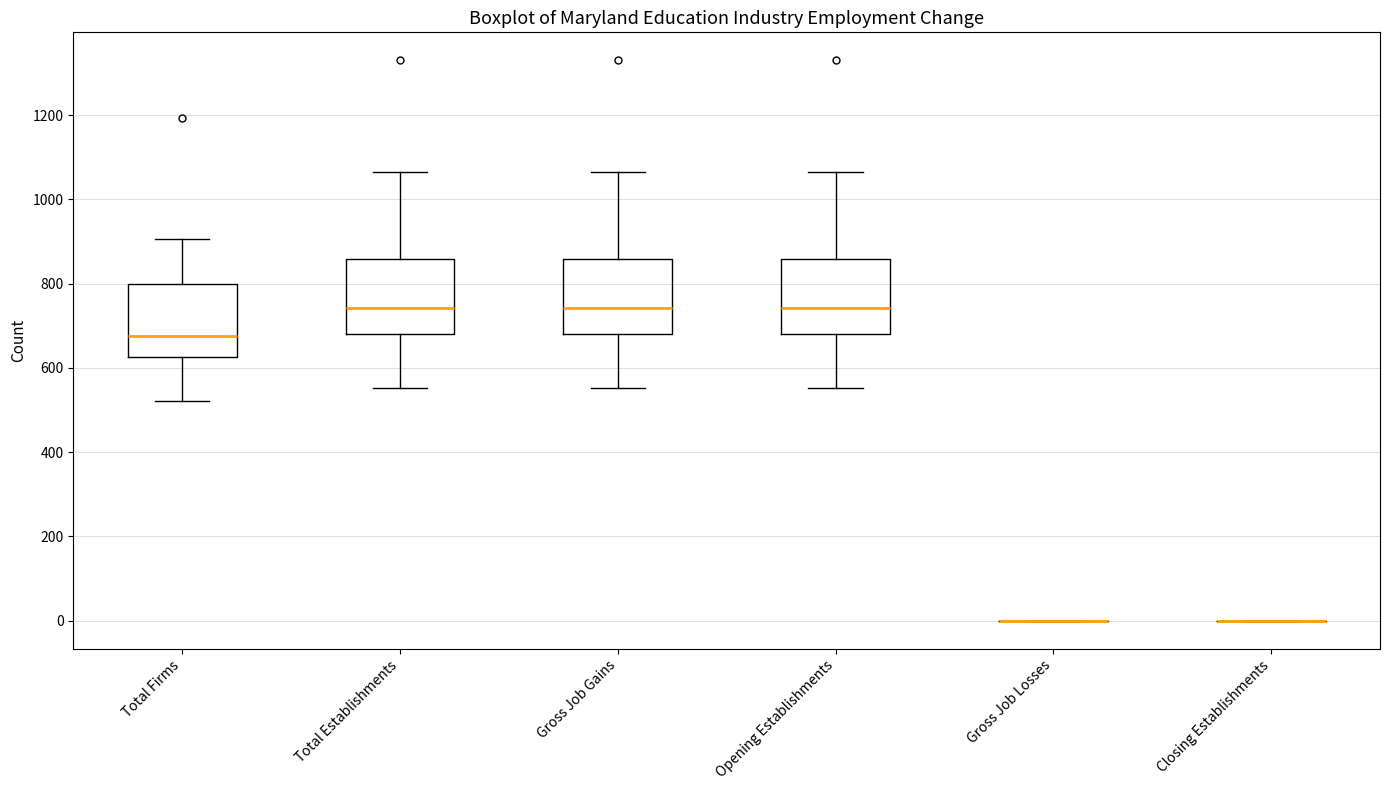

Reading left to right, transcribe this box plot: for each box, give where its median line is, the range the box spans, and where its two whiskers end, as read against the y-axis. The values are not printed on the chart, so give them approximately, as read against the axis.

Total Firms: median 680, box 620 to 800, whiskers 520 to 900
Total Establishments: median 740, box 680 to 860, whiskers 560 to 1060
Gross Job Gains: median 740, box 680 to 860, whiskers 560 to 1060
Opening Establishments: median 740, box 680 to 860, whiskers 560 to 1060
Gross Job Losses: box collapsed to a line at 0, whiskers 0 to 0
Closing Establishments: box collapsed to a line at 0, whiskers 0 to 0